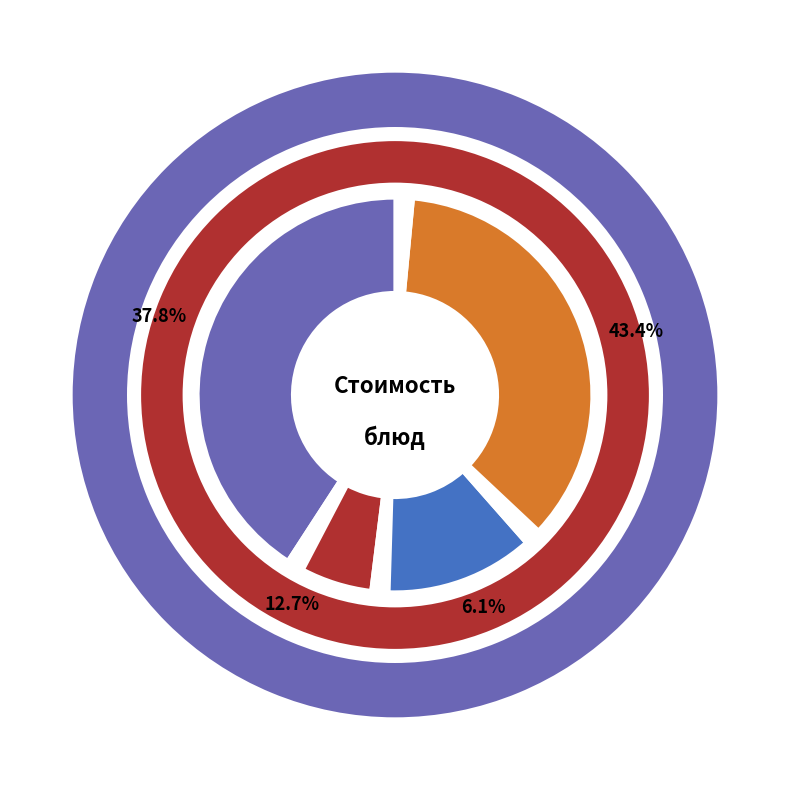

What is the change in value from чай с лимоном to яблоки?

+5.1